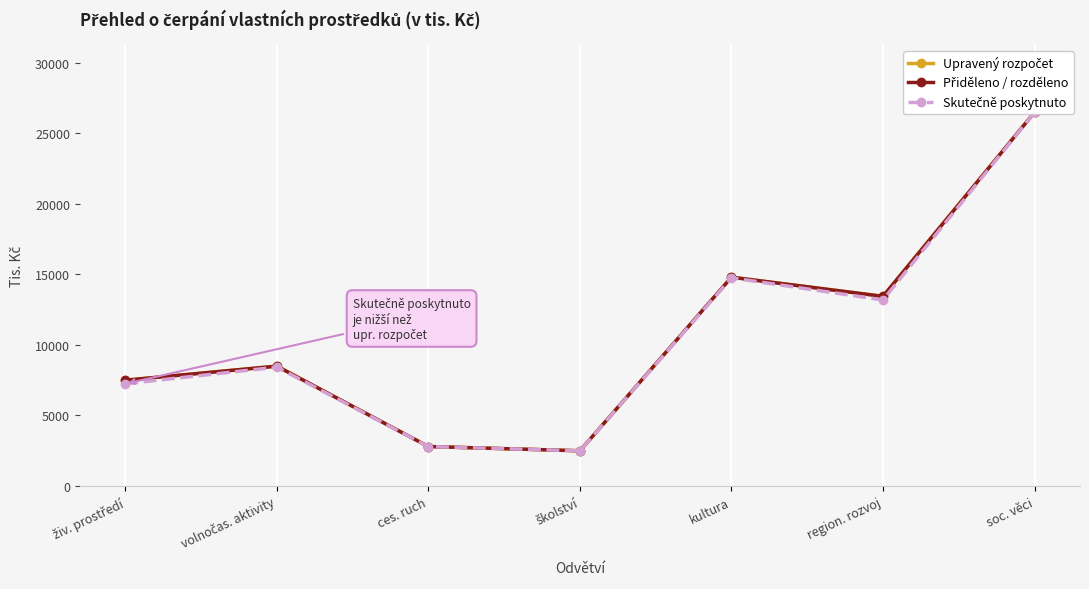

How many lines are shown in the chart?

3